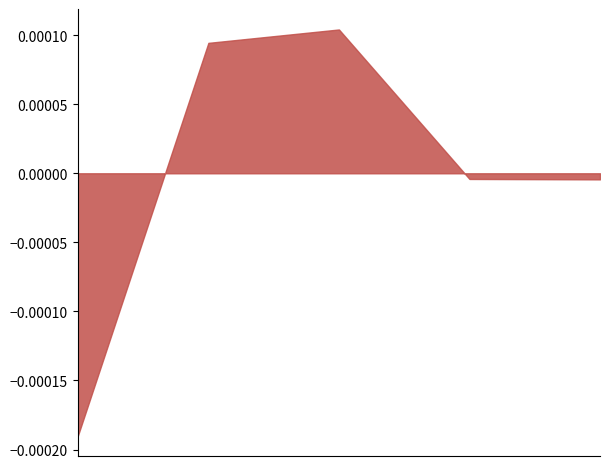

True or false: there are more than 1 points higher than both neighbors.

False